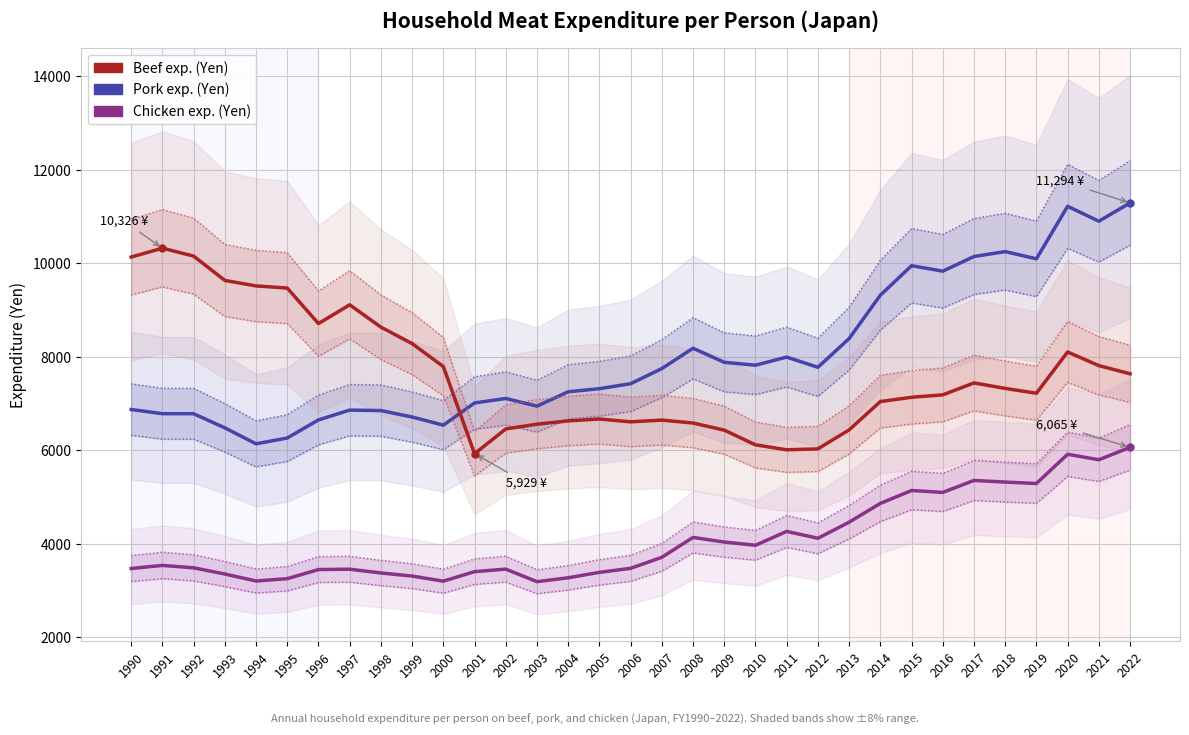

What is the difference between the maximum and minimum values in the Chicken exp. (Yen) series?

2873.7